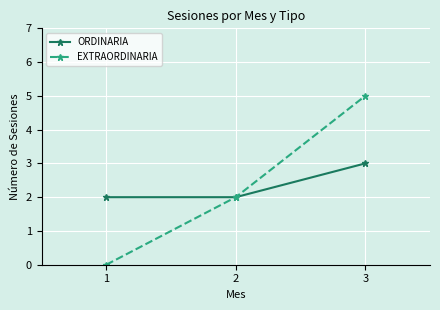

Which series changed the most between 1 and 2?

EXTRAORDINARIA